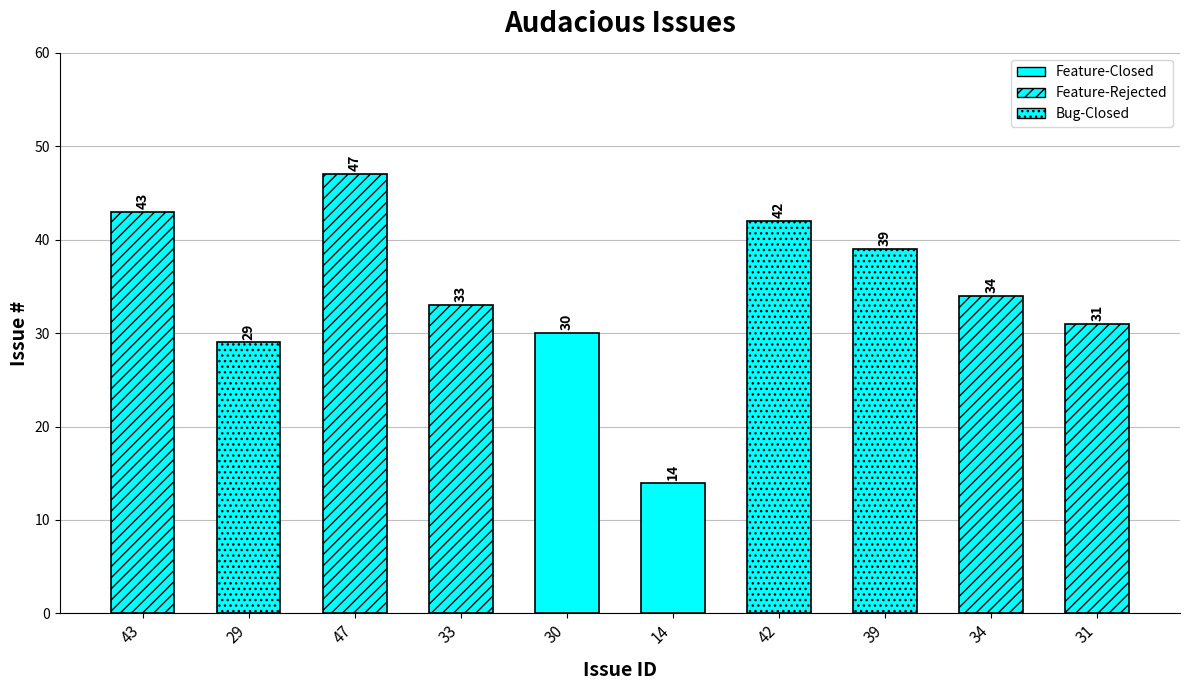

What is the ratio of the value at 30 to the value at 31?

1.0